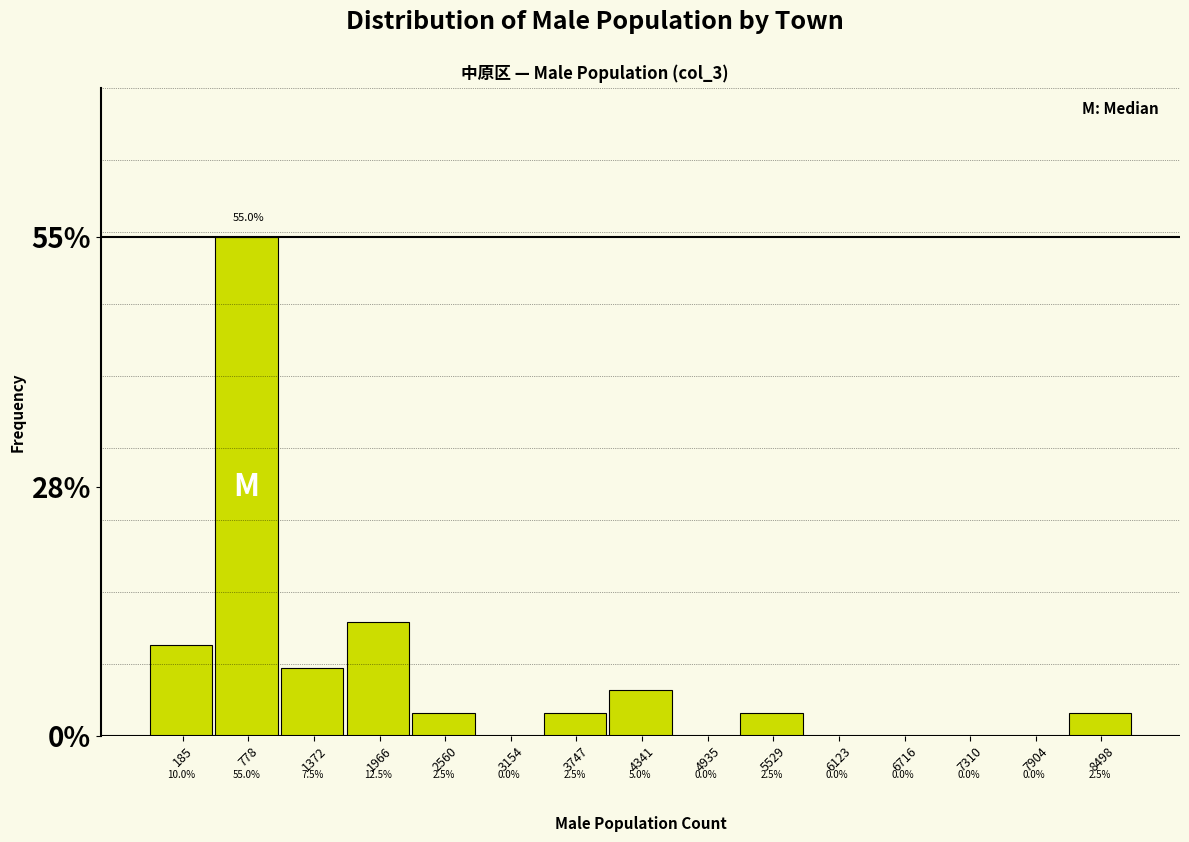

Reading left to right, extract all data points from this chart.

185=10.0	778=55.0	1372=7.5	1966=12.5	2560=2.5	3154=0.0	3747=2.5	4341=5.0	4935=0.0	5529=2.5	6123=0.0	6716=0.0	7310=0.0	7904=0.0	8498=2.5